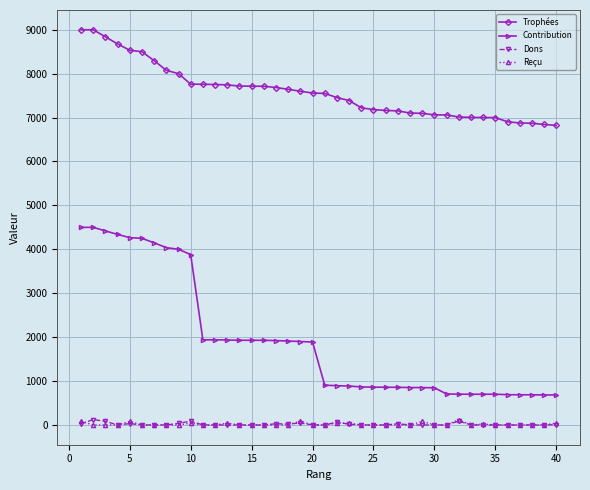

At how many categories does at least one series exceed 5376?

40